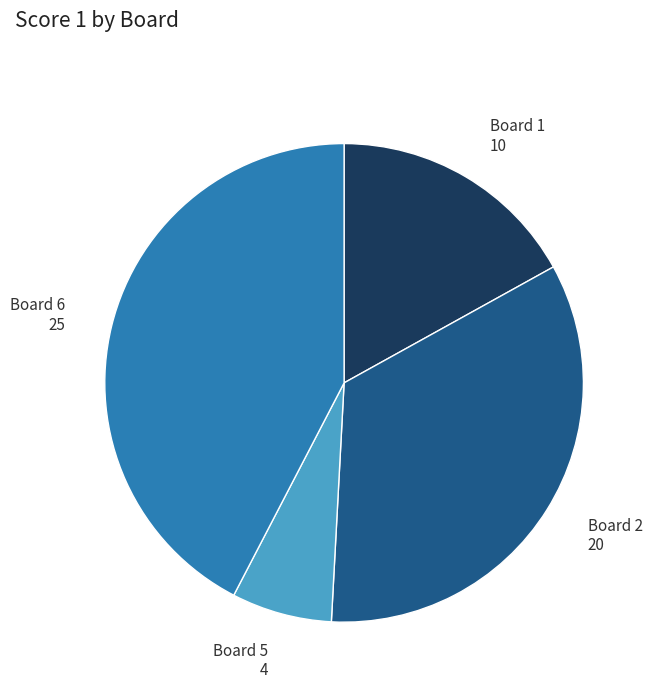

Does any single category account for the majority?

No